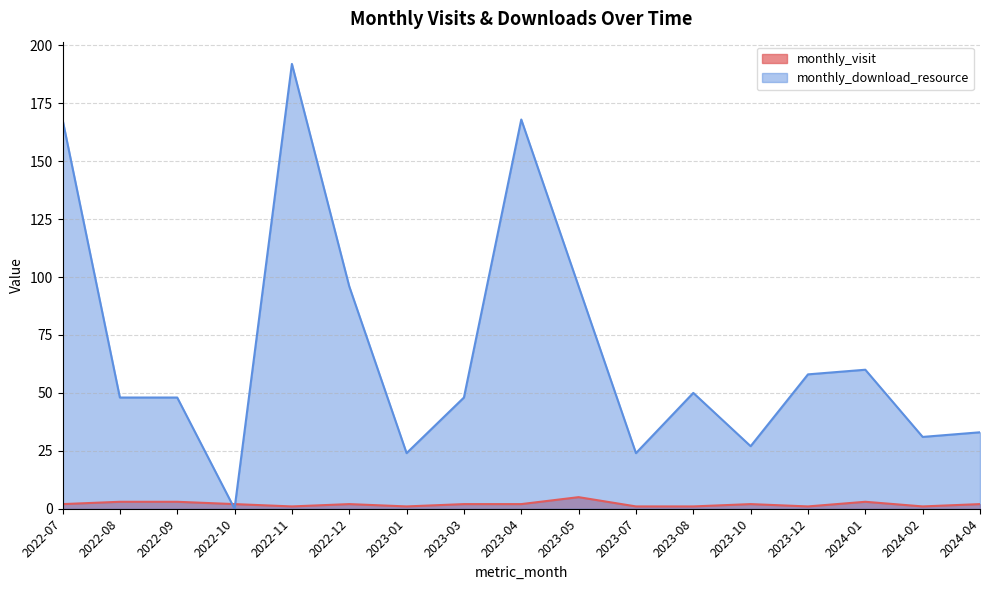

The value of monthly_download_resource at 2023-04 is 168. True or false?

True